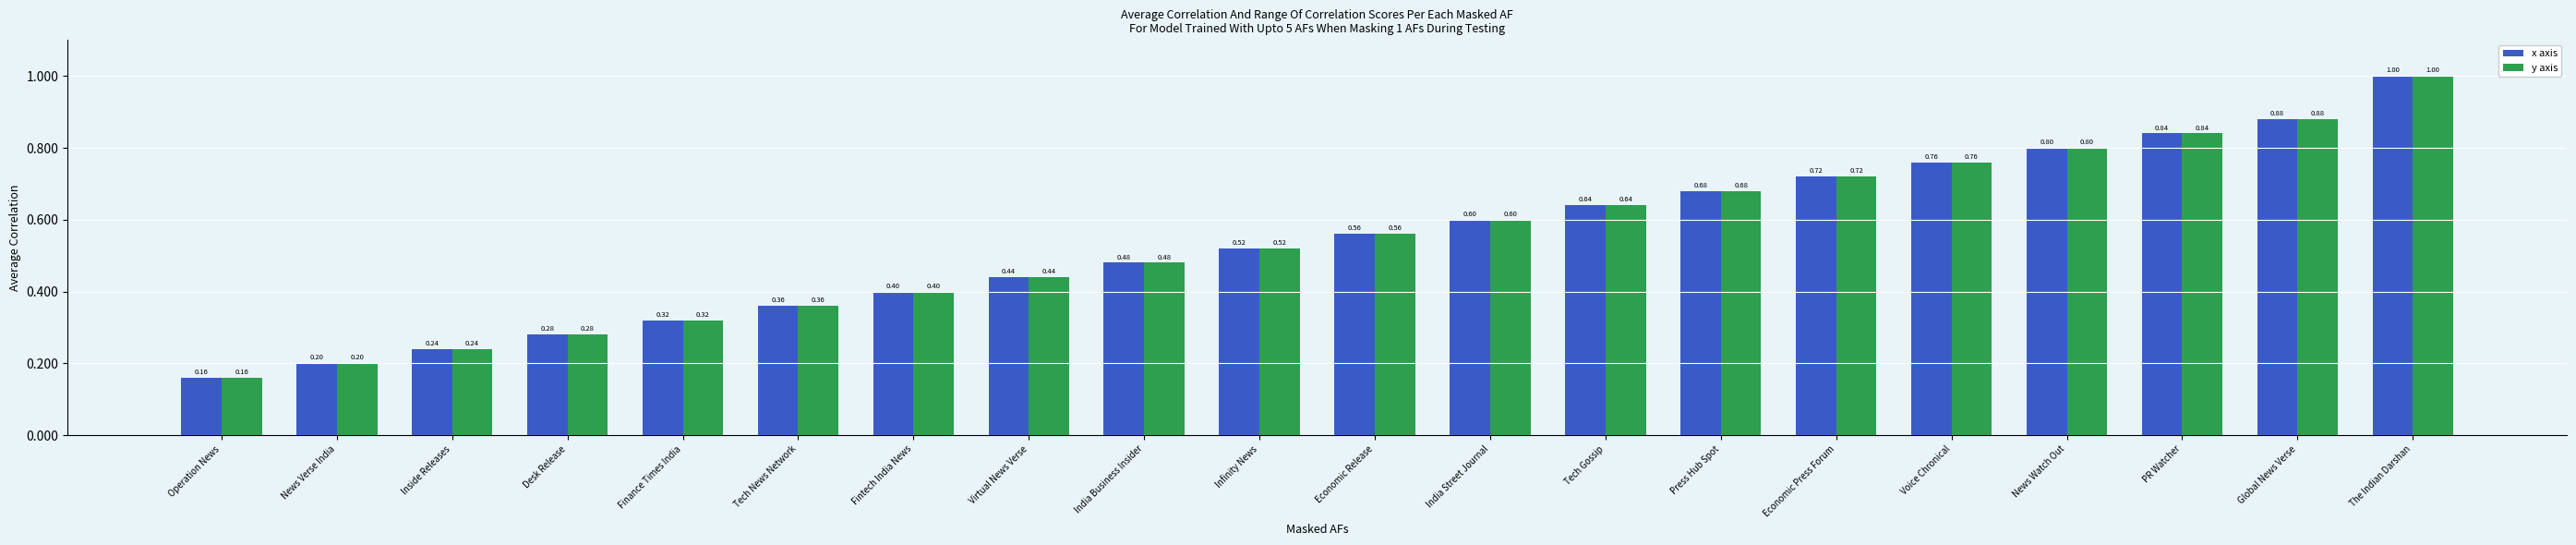

How many groups of bars are there?

20